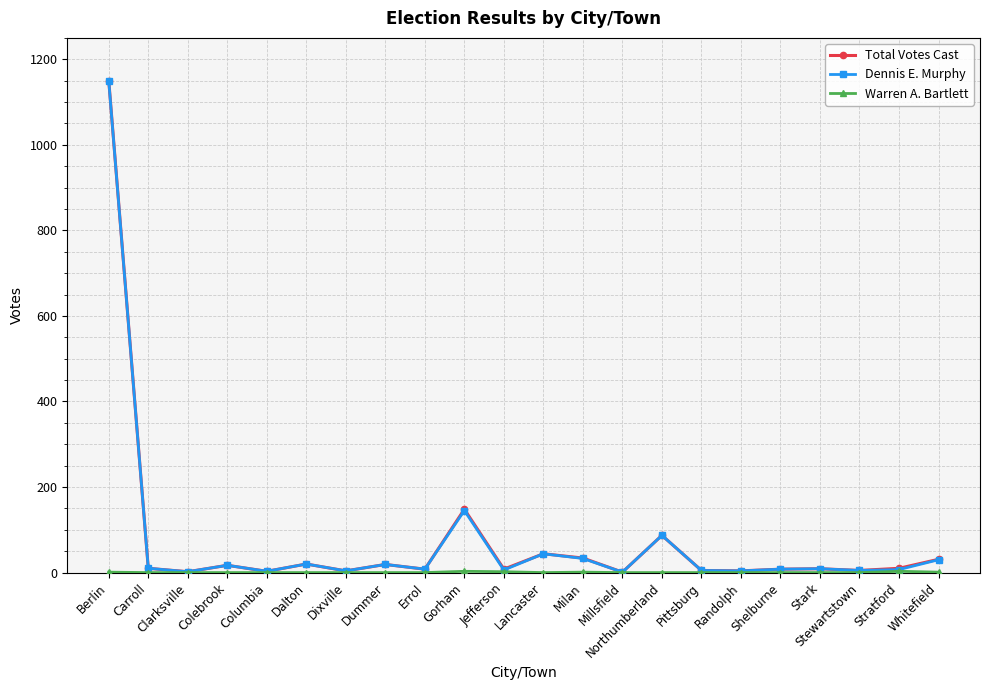

Which series has the largest range (max minus min)?

Total Votes Cast